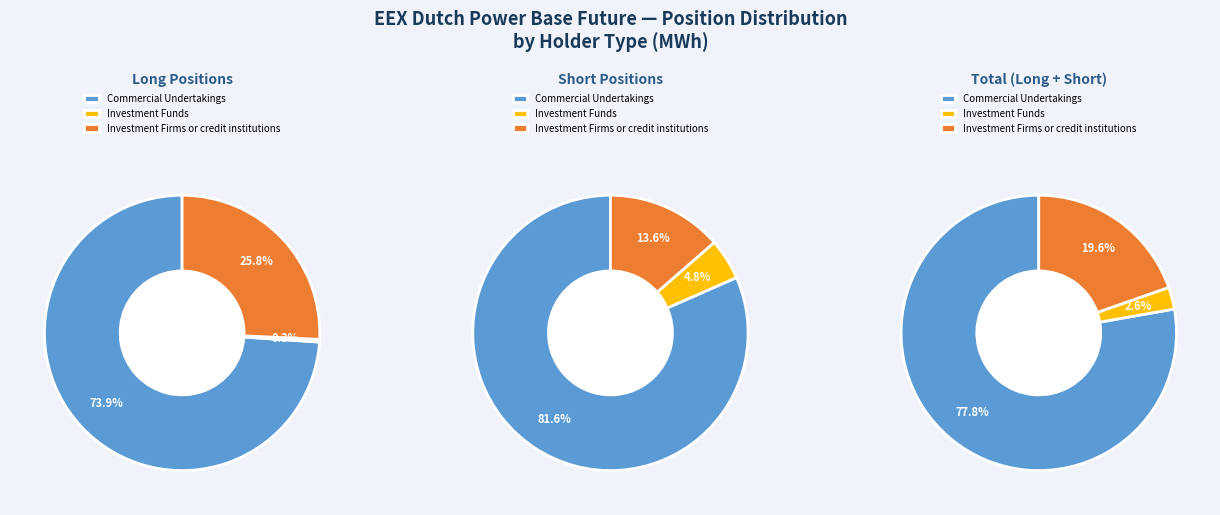

Between Commercial Undertakings and Investment Firms or credit institutions, which series saw the biggest shift?

Short